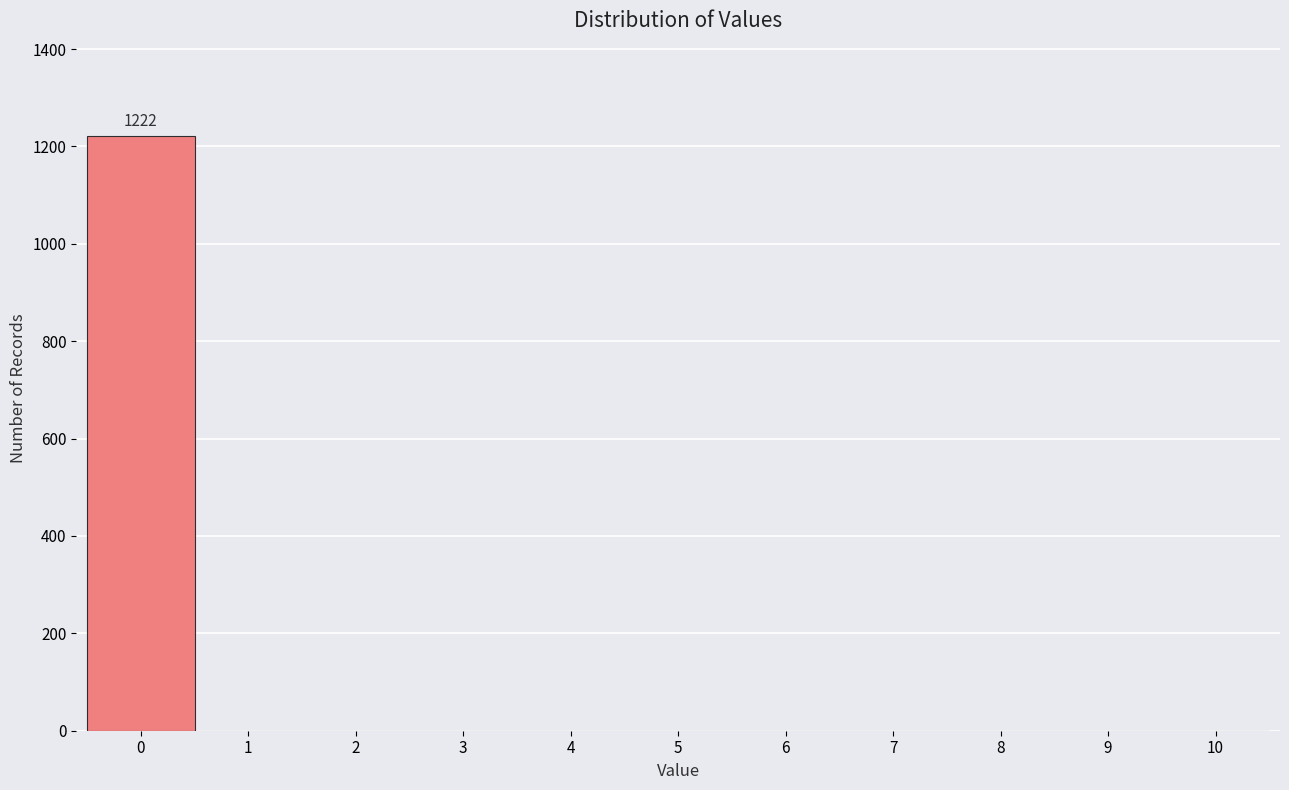

Over which range of the x-axis is the bar tallest?

-0.5 to 0.5